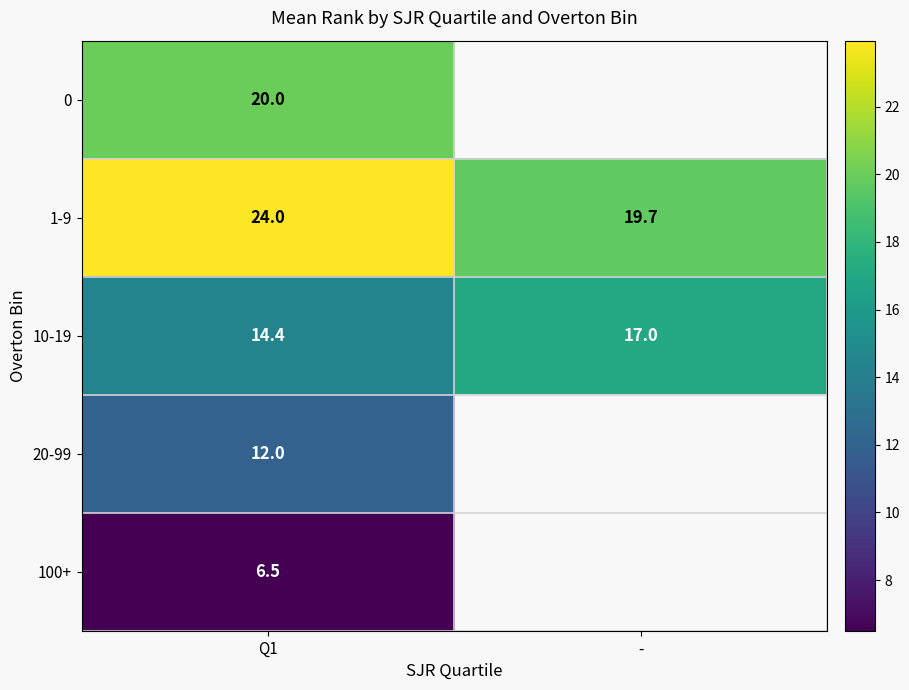

Count the number of data series in this chart.

5